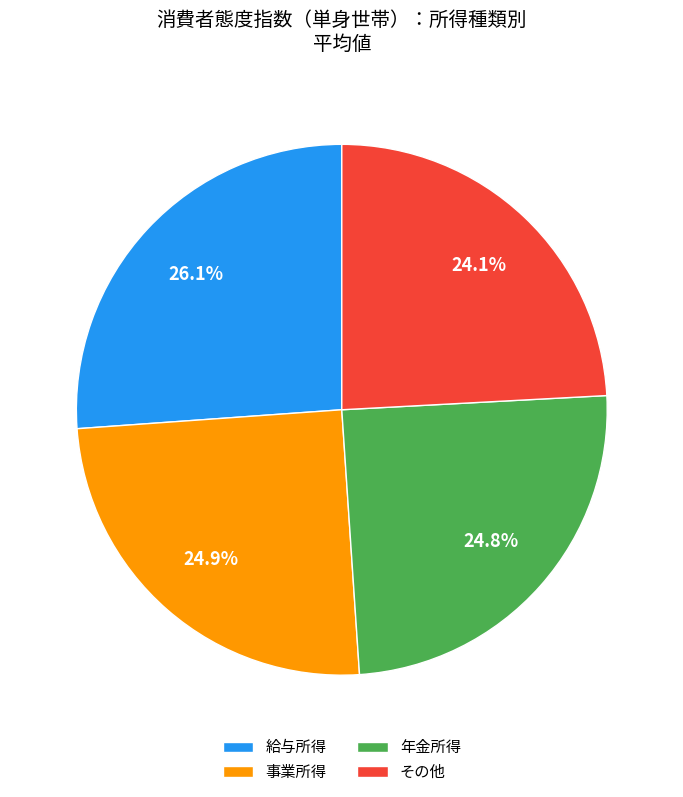

To the nearest percent, what is the difference between the 給与所得 and 事業所得 slice percentages?

1%